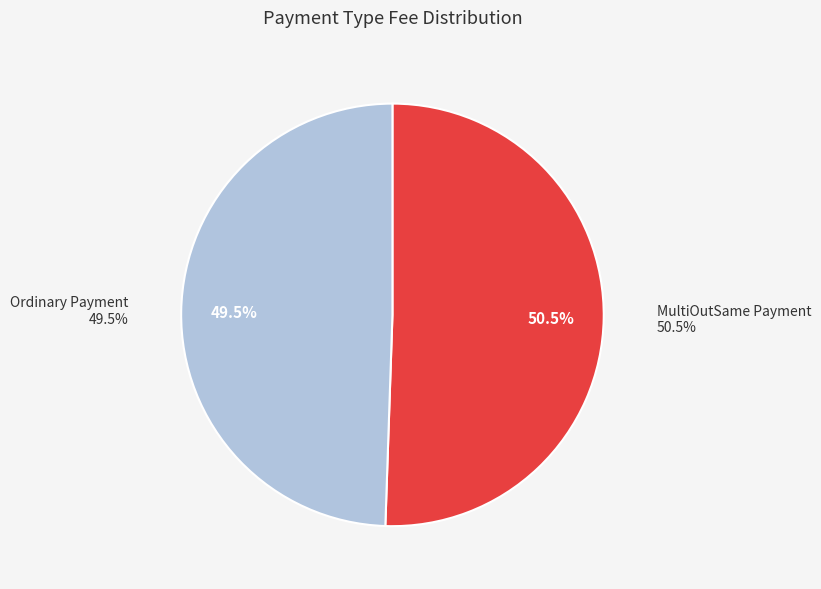

What percentage do Ordinary Payment and MultiOutSame Payment together represent?

100.0%